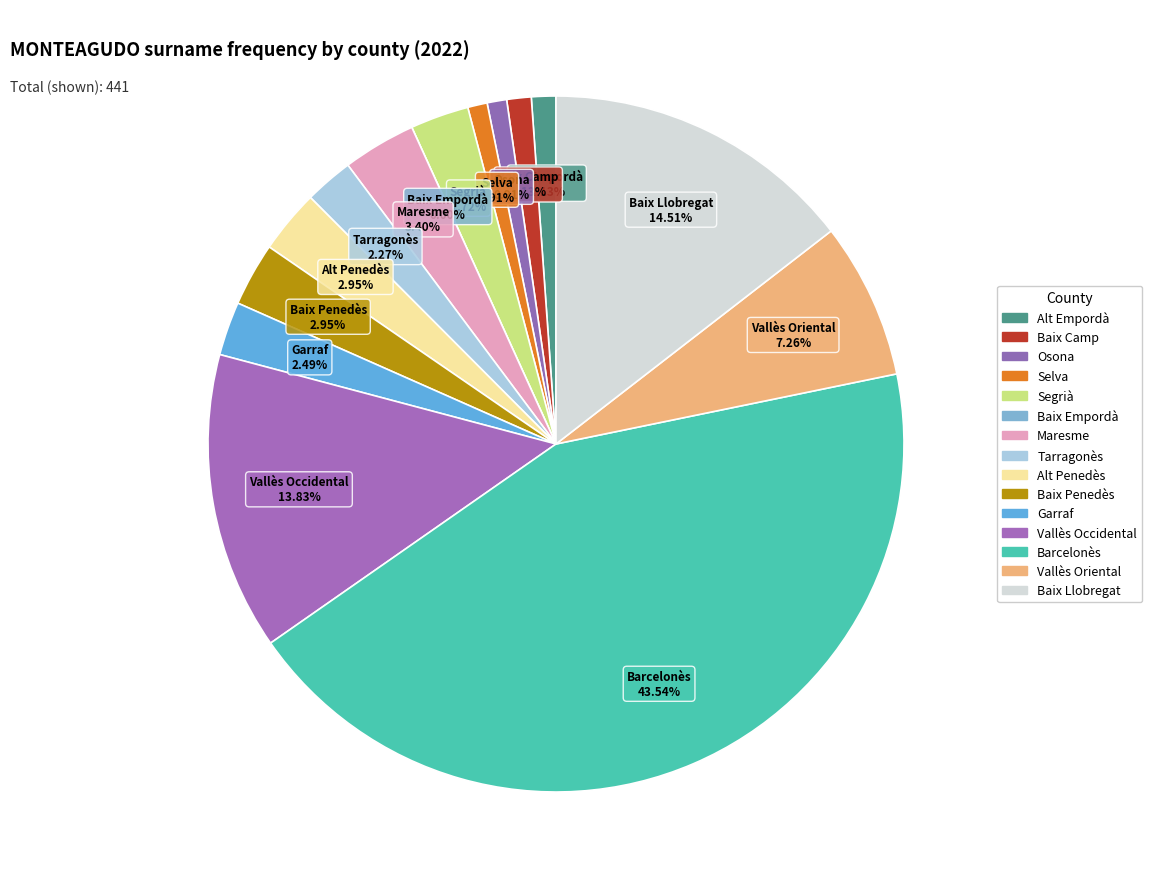

Which has a higher value, Maresme or Garraf?

Maresme